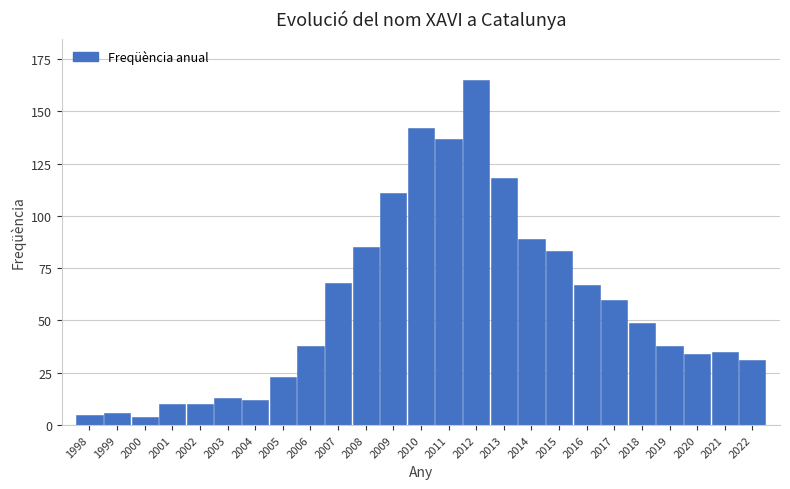

Reading left to right, what are all the values shown in this chart?

1998=5	1999=6	2000=4	2001=10	2002=10	2003=13	2004=12	2005=23	2006=38	2007=68	2008=85	2009=111	2010=142	2011=137	2012=165	2013=118	2014=89	2015=83	2016=67	2017=60	2018=49	2019=38	2020=34	2021=35	2022=31